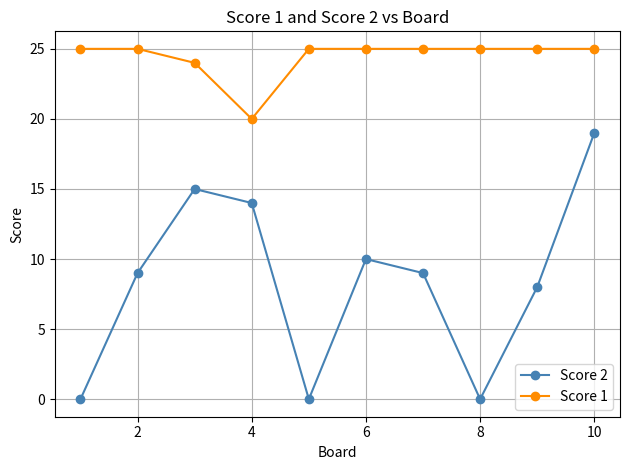

What is the value of the Score 2 point at the 4th from the left?

14